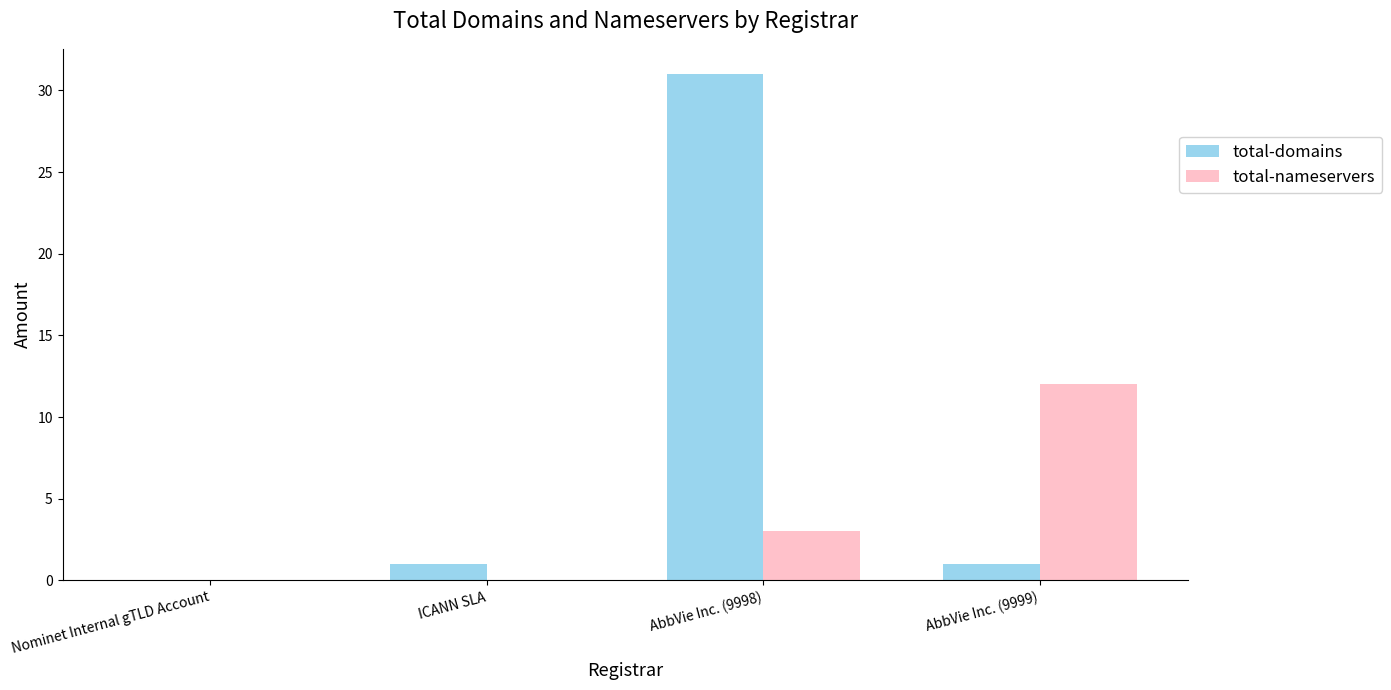

True or false: total-domains has a value of 0 at Nominet Internal gTLD Account.

True